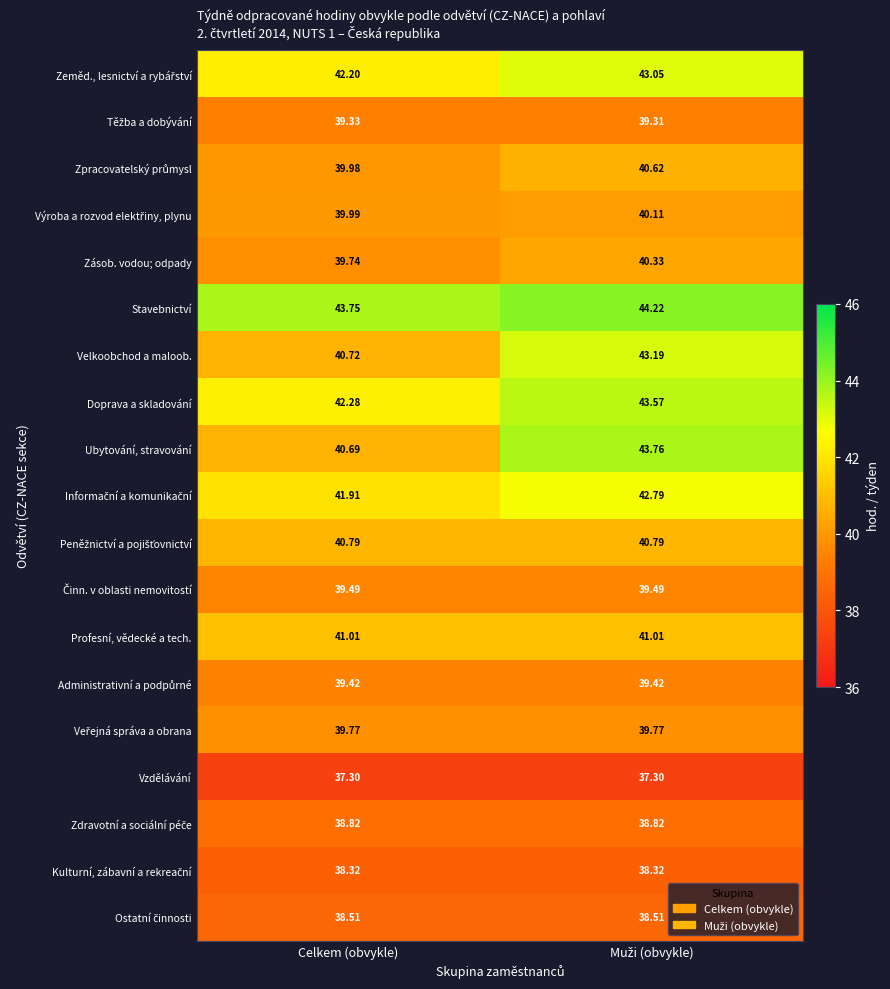

Which series has the widest spread of values?

Ubytování, stravování